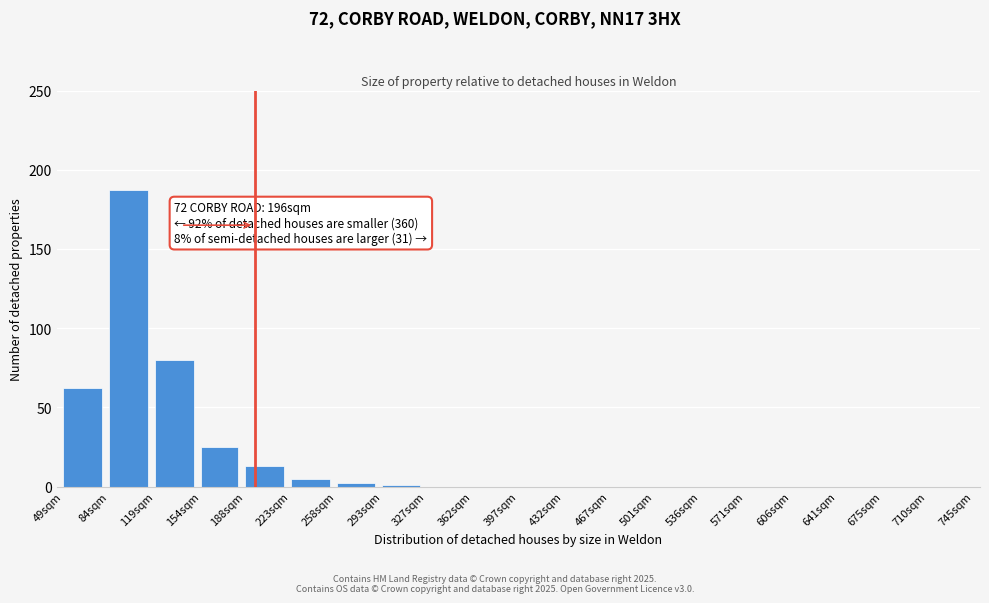

Reading right to left, what are all the values shown in this chart?

710sqm=0	675sqm=0	641sqm=0	606sqm=0	571sqm=0	536sqm=0	501sqm=0	467sqm=0	432sqm=0	397sqm=0	362sqm=0	327sqm=0	293sqm=1	258sqm=2	223sqm=5	188sqm=13	154sqm=25	119sqm=80	84sqm=187	49sqm=62